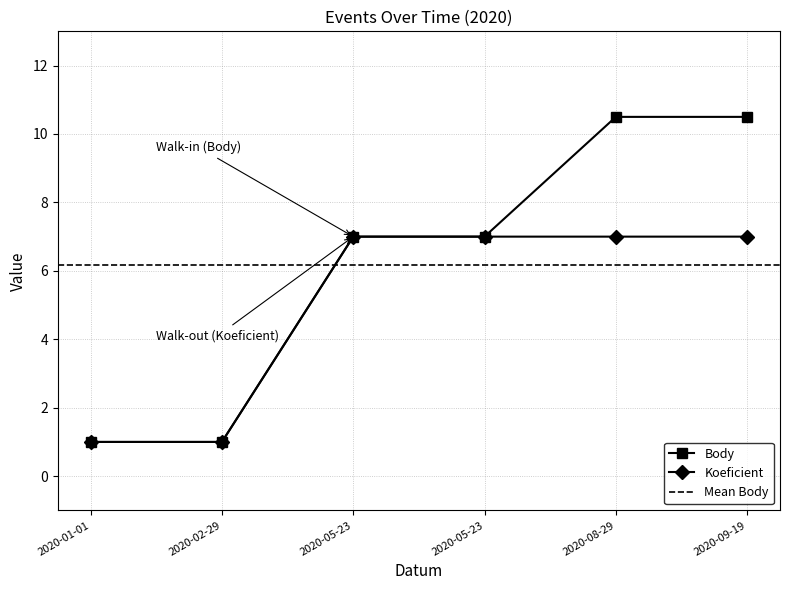

What is the difference between the maximum and minimum values in the CTL series?

6.0